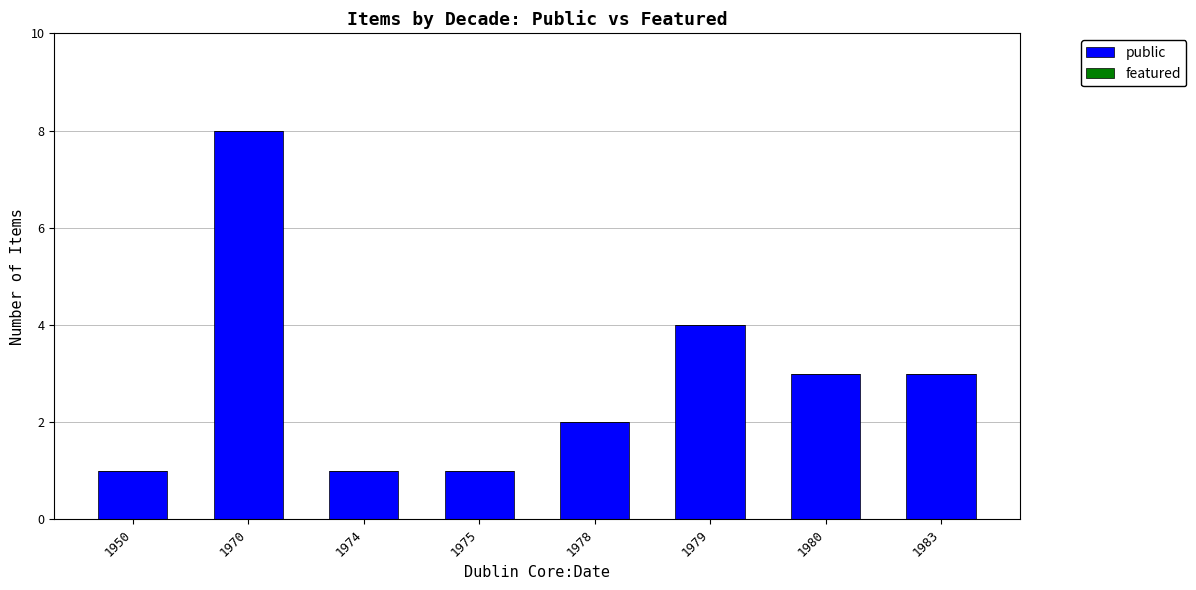

The value at 1979 is 4. True or false?

True